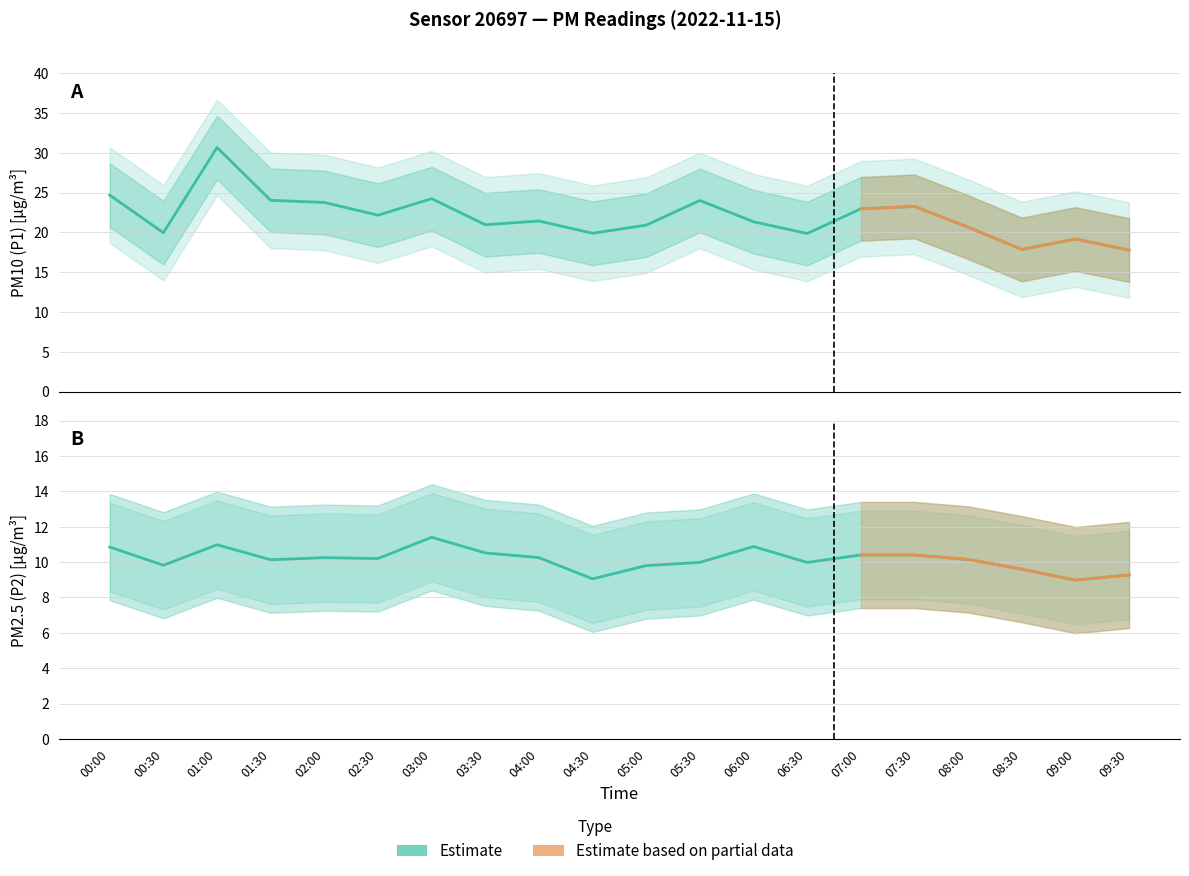

At which category is the sum across all series the highest?

01:00